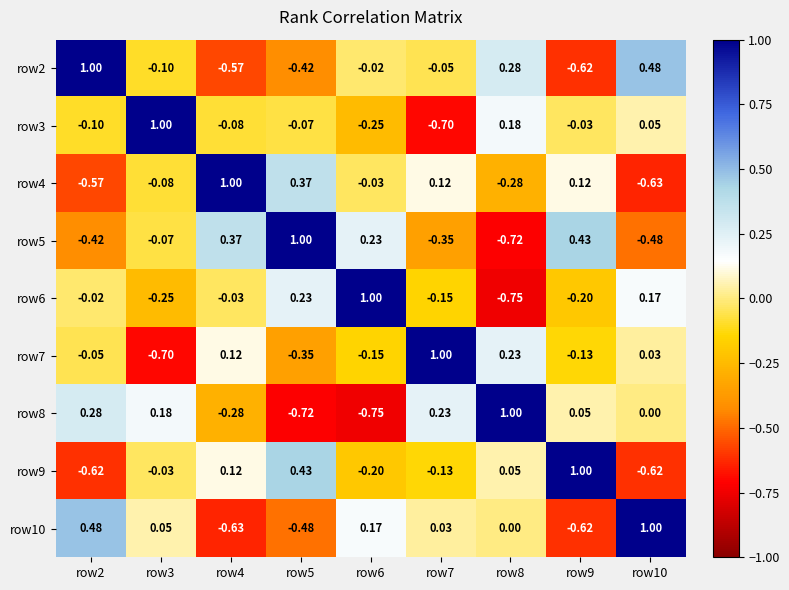

Is the value of row4 at row2 greater than the value of row2 at row9?

Yes